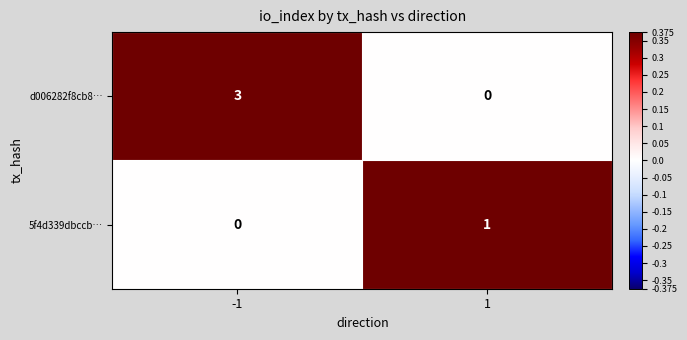

What is the maximum value shown in the chart?

3